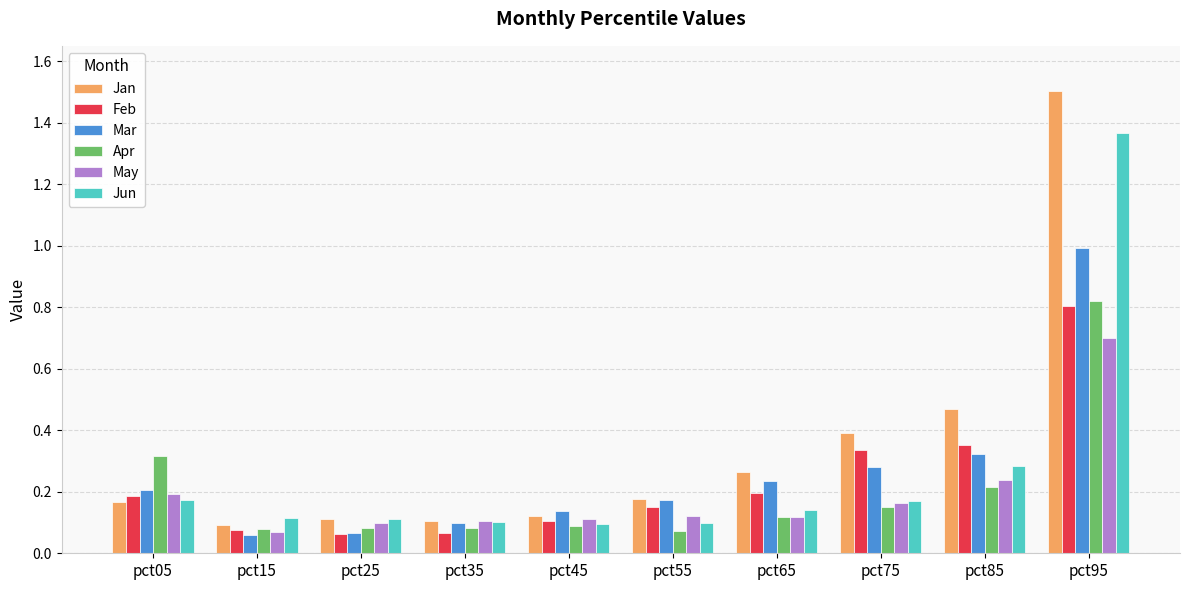

What is the difference between the maximum and minimum values in the Feb series?

0.7